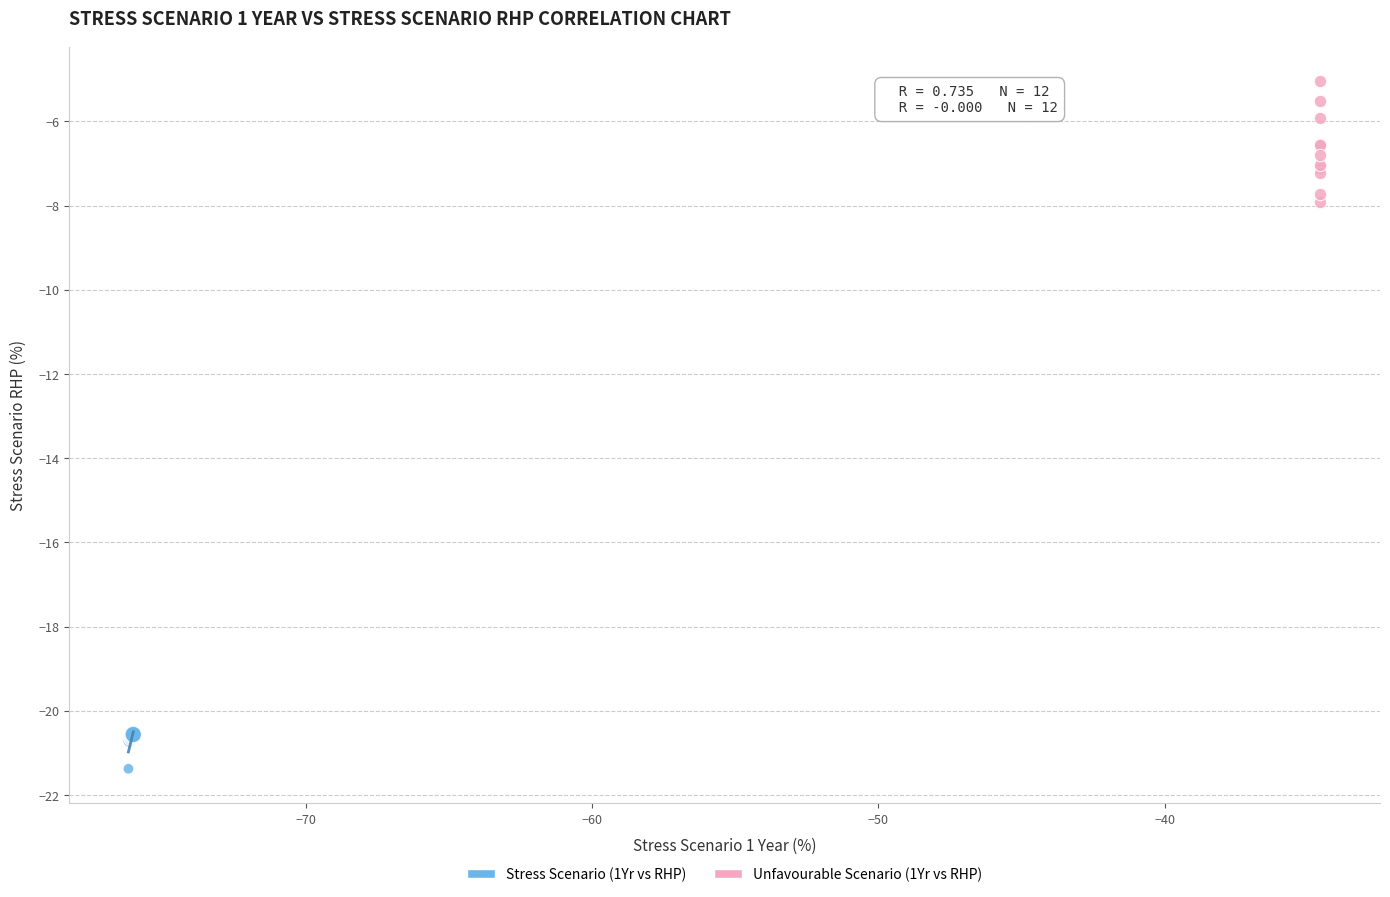

Which series reaches the minimum Y coordinate?

Stress Scenario (1Yr vs RHP)